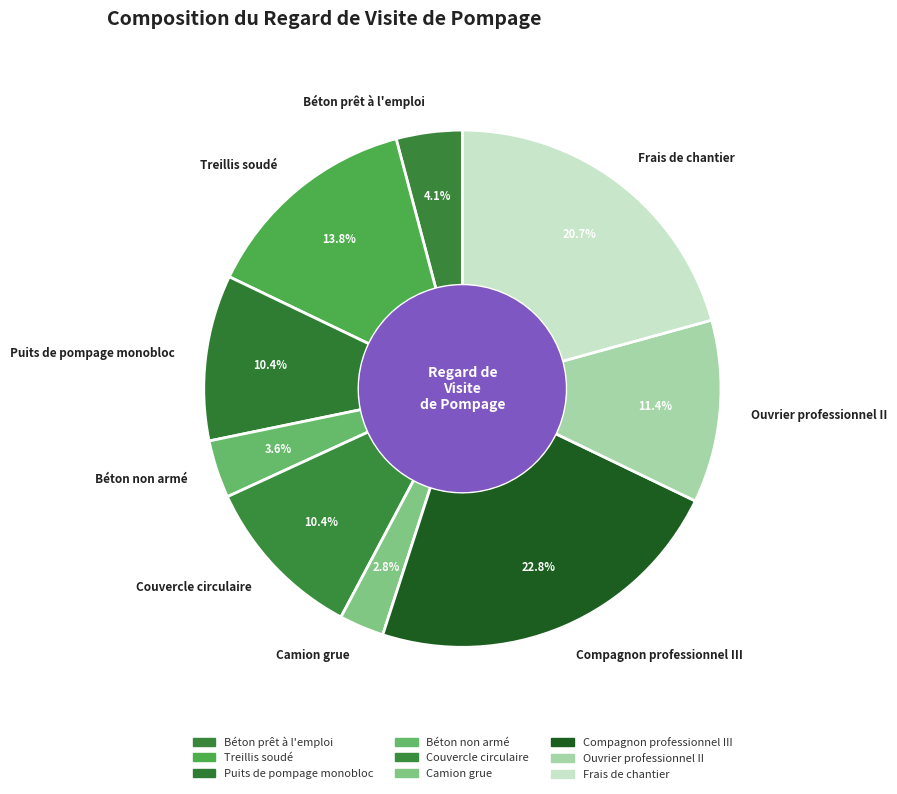

What percentage do Béton prêt à l'emploi and Camion grue together represent?

6.9%